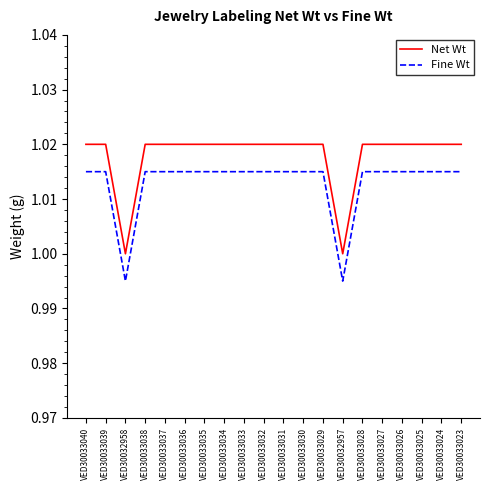

Rank the series by their maximum value, from lowest to highest.

Fine Wt, Net Wt